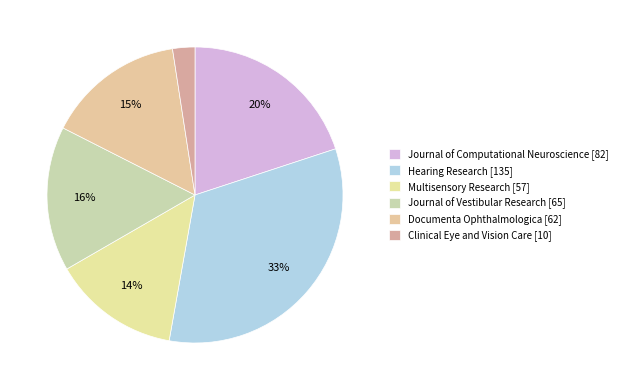

Count the number of slices in the pie.

6